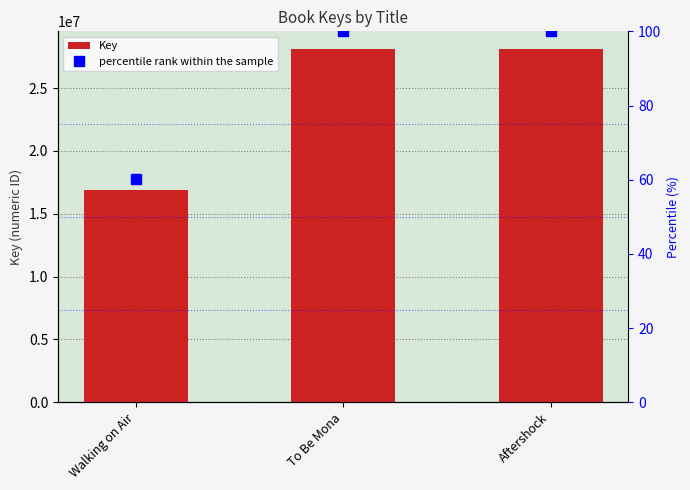

Is it true that Key equals 28117344.0 at To Be Mona?

True